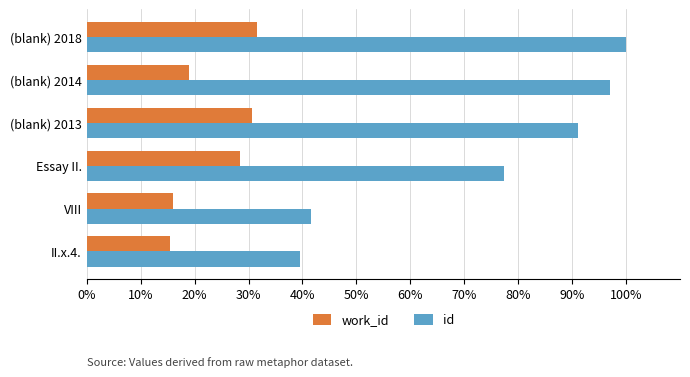

What are all the series names shown in the legend?

work_id, id